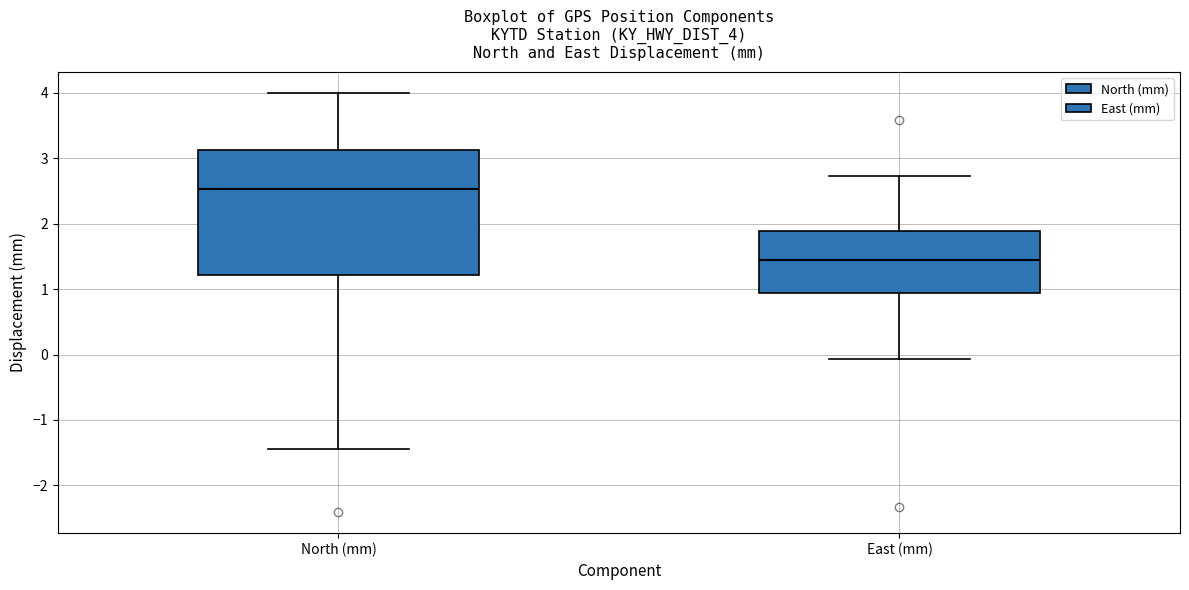

Reading left to right, read every box against the y-axis: the position of its median line, the range the box covers, and the ends of its whiskers. The values are not printed on the chart, so give them approximately, as read against the axis.

North (mm): median 2.5, box 1.2 to 3.1, whiskers -1.4 to 4.0
East (mm): median 1.5, box 0.9 to 1.9, whiskers -0.1 to 2.7